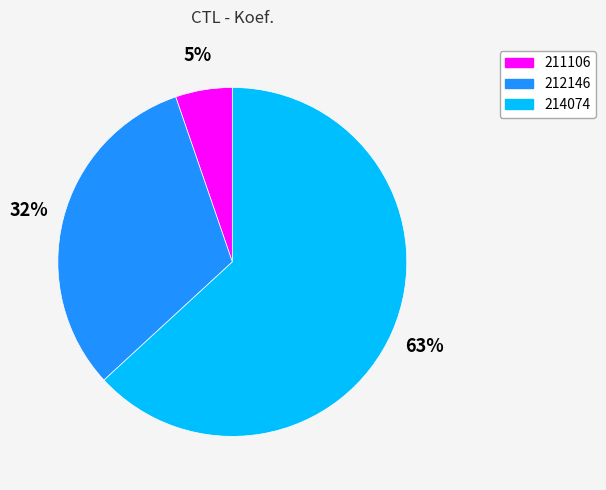

Is 214074 the majority of the pie?

Yes